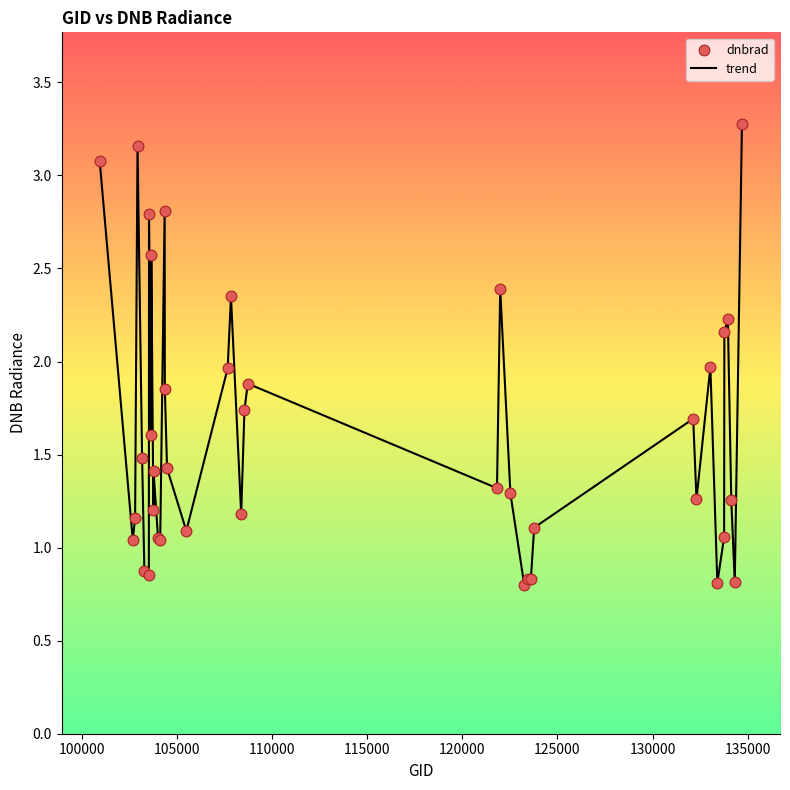

What is the greatest value displayed?

3.3